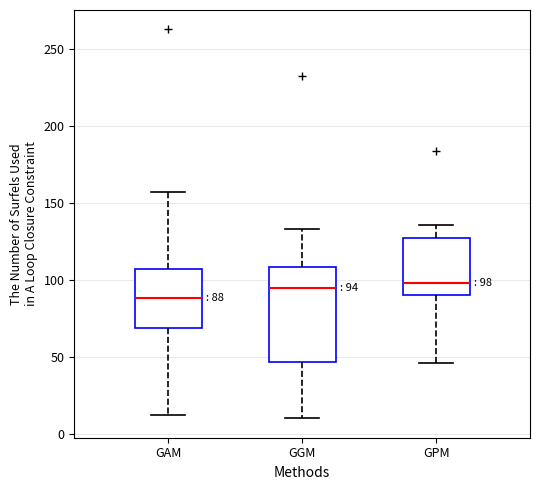

Which box's median line is the lowest?

GAM